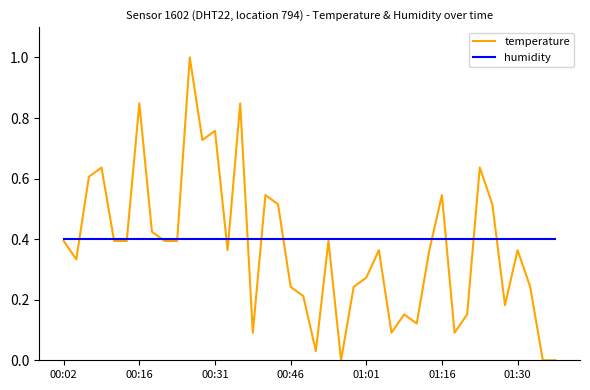

What is the difference between the maximum and second lowest values in the temperature series?

1.0